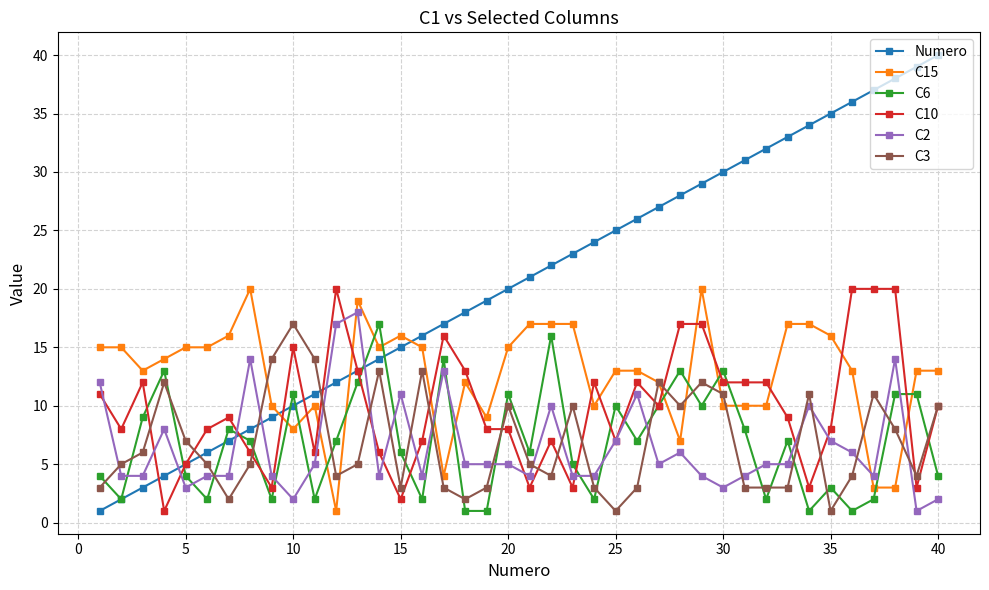

True or false: C6 has more than 1 points higher than both neighbors.

True